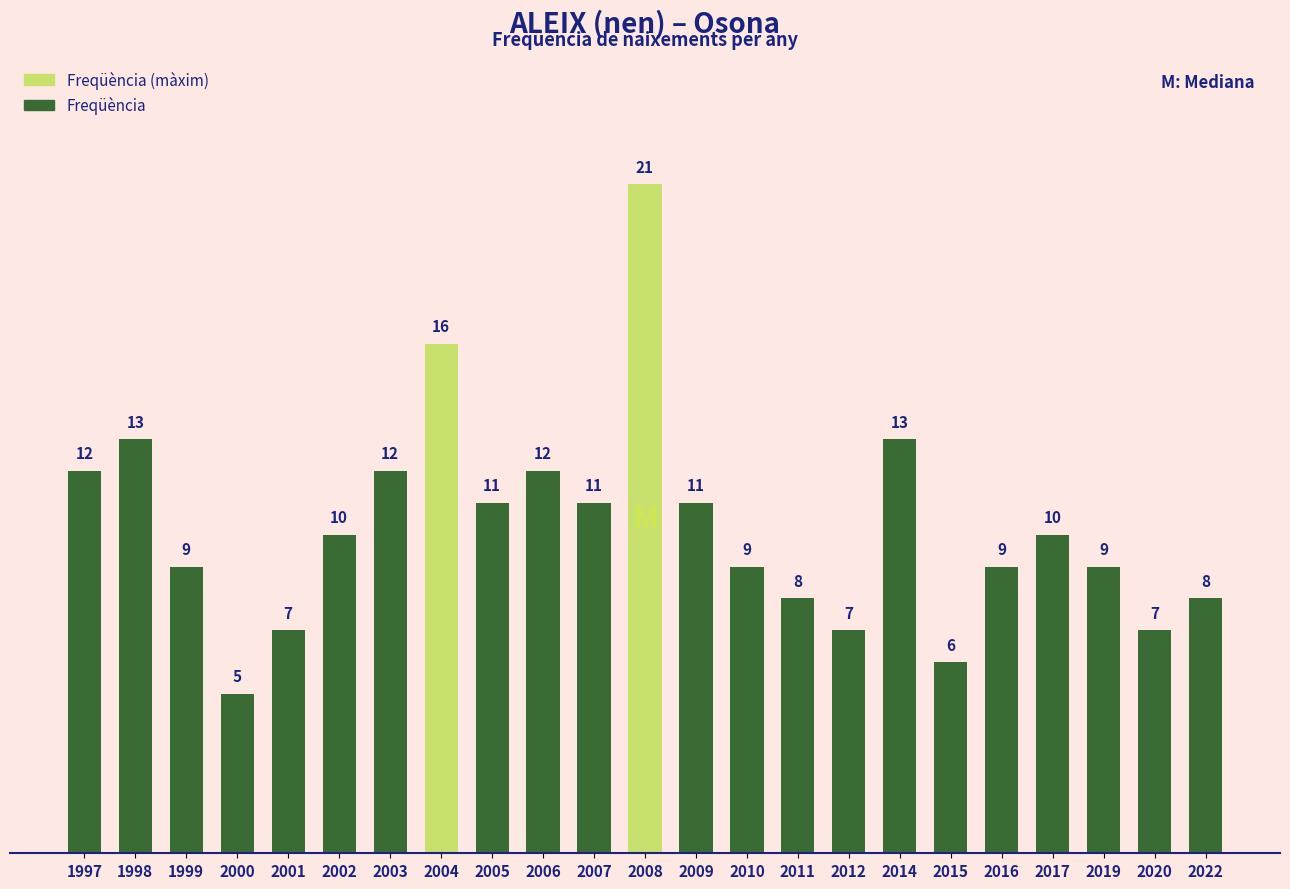

The value at 2004 is 16. True or false?

True